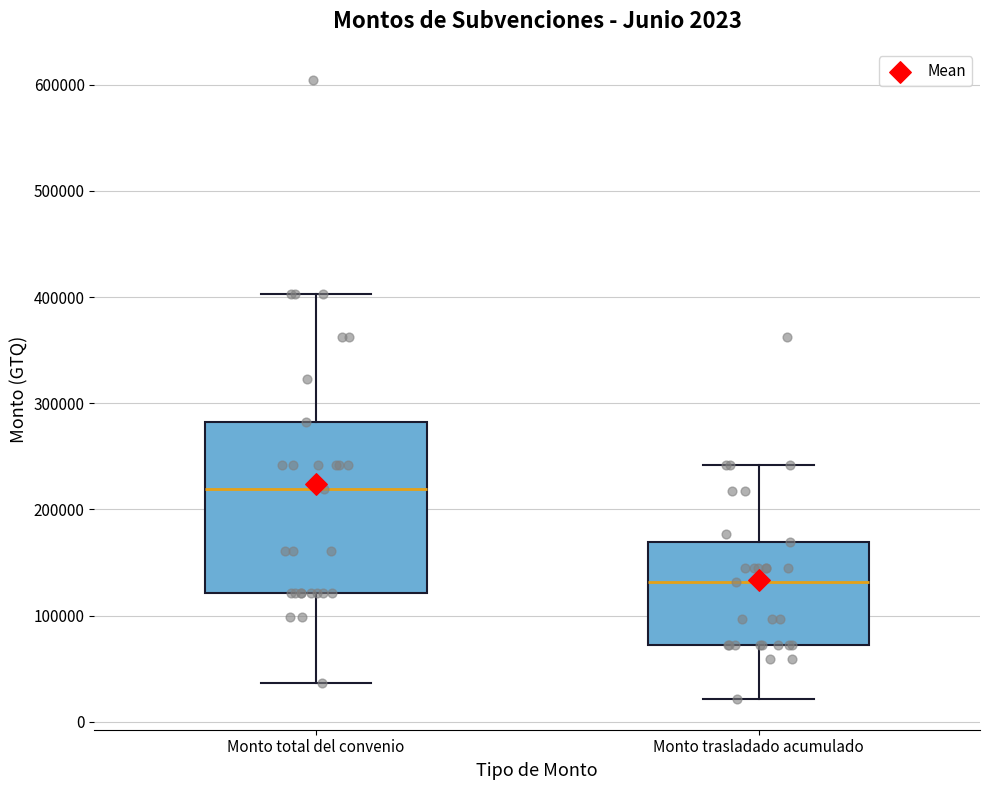

Which box has the lowest median line?

Monto trasladado acumulado